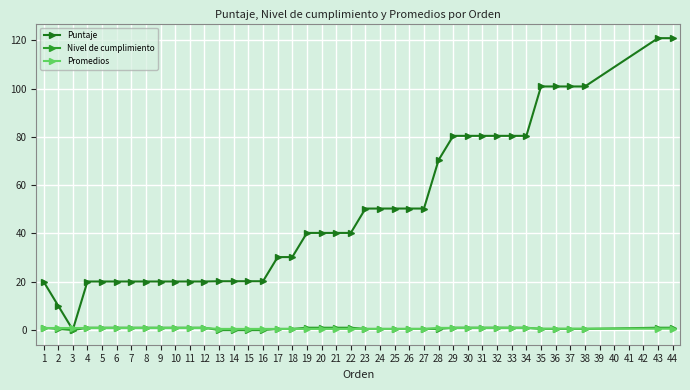

How many categories are shown in the chart?

40